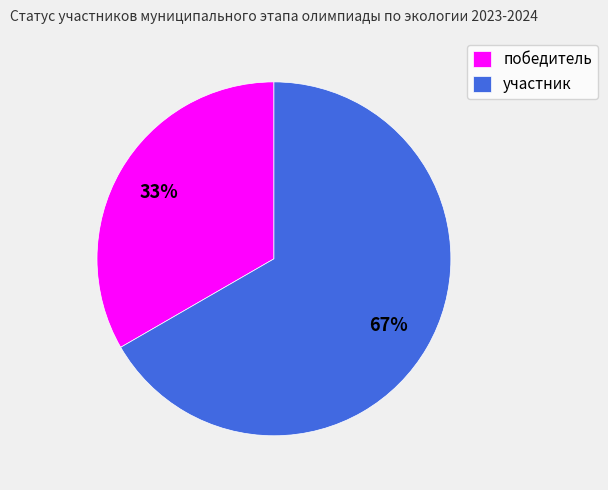

To the nearest percent, what percentage of the pie is участник?

67%